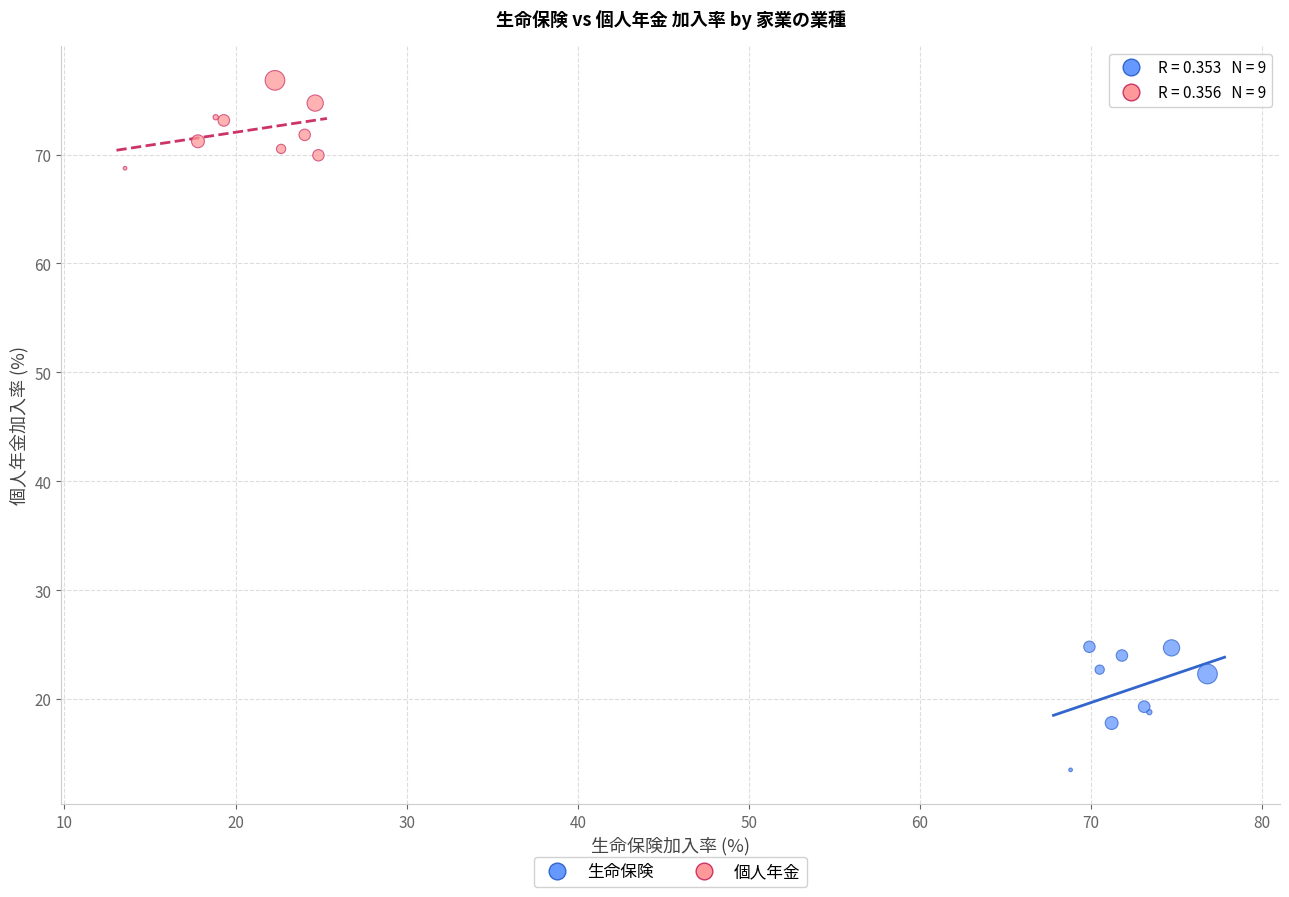

Which series contains the highest Y value?

個人年金